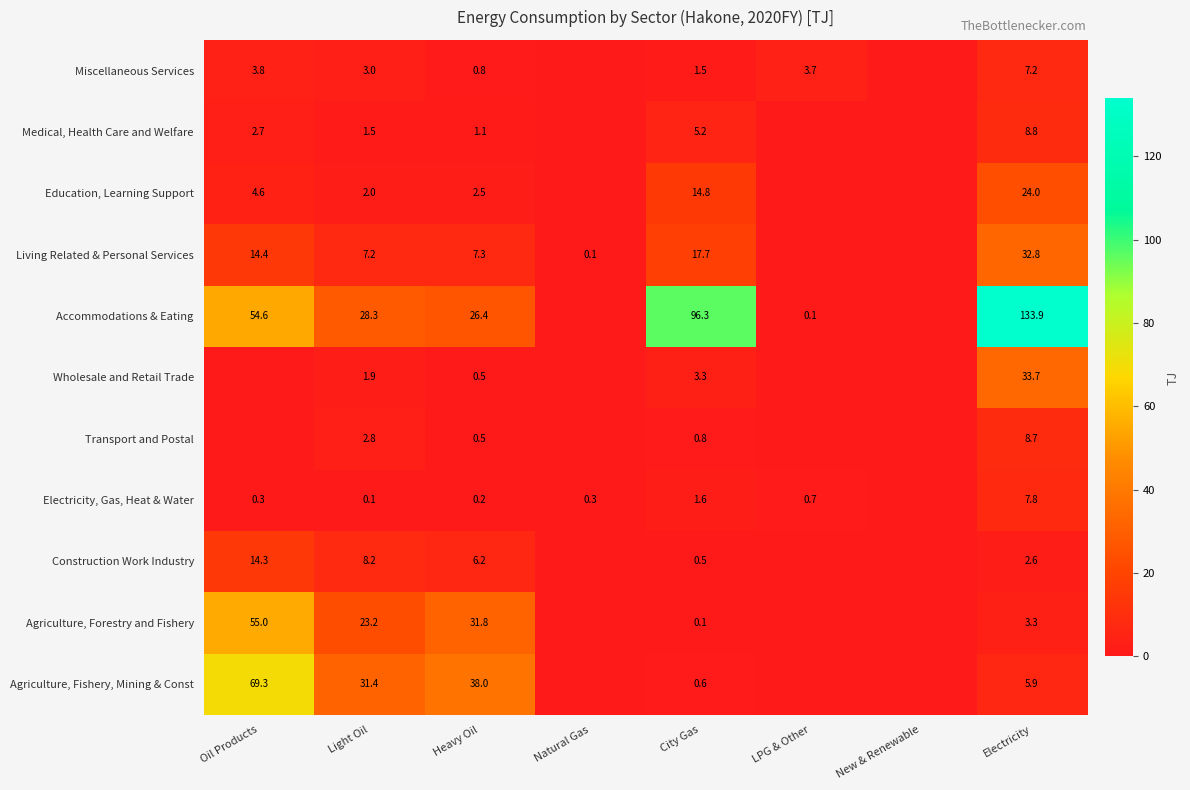

Is the value of Living Related & Personal Services at Oil Products greater than the value of Agriculture, Forestry and Fishery at Oil Products?

No